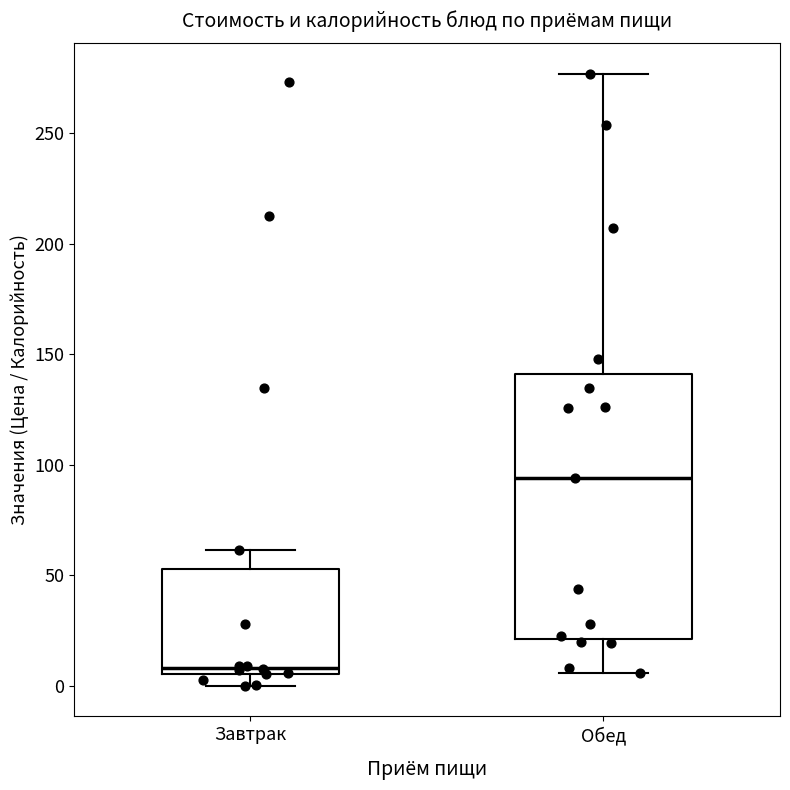

Comparing the boxes themselves (not the whiskers), which one is the tallest?

Обед